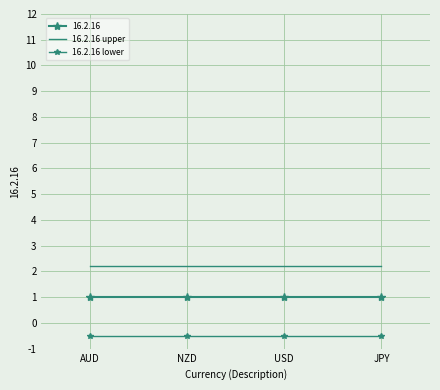

The 16.2.16 upper series shows 1.0 at USD. True or false?

False